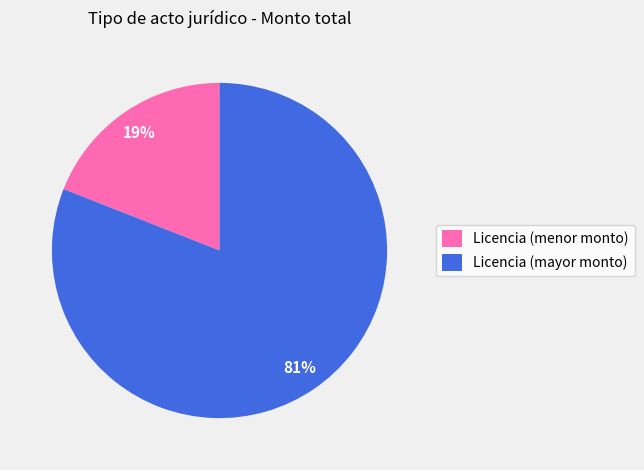

True or false: Licencia (menor monto) accounts for 19% of the total.

True